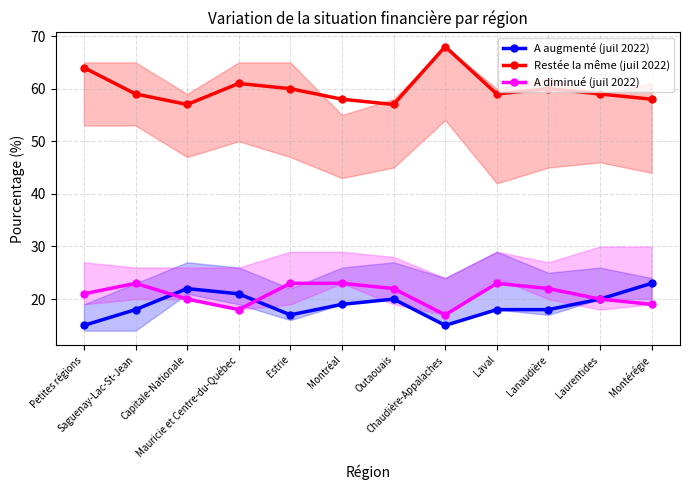

At how many categories does at least one series exceed 55?

12